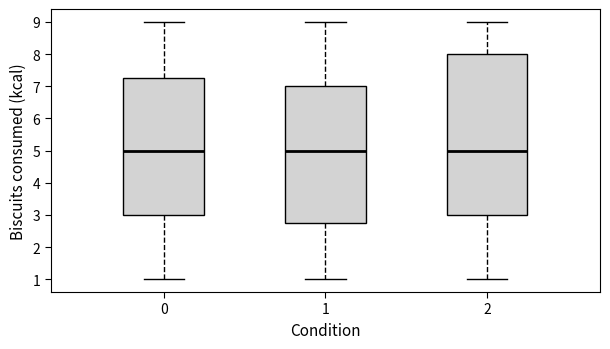

Reading left to right, read every box against the y-axis: the position of its median line, the range the box covers, and the ends of its whiskers. The values are not printed on the chart, so give them approximately, as read against the axis.

0: median 5.0, box 3.0 to 7.3, whiskers 1.0 to 9.0
1: median 5.0, box 2.8 to 7.0, whiskers 1.0 to 9.0
2: median 5.0, box 3.0 to 8.0, whiskers 1.0 to 9.0